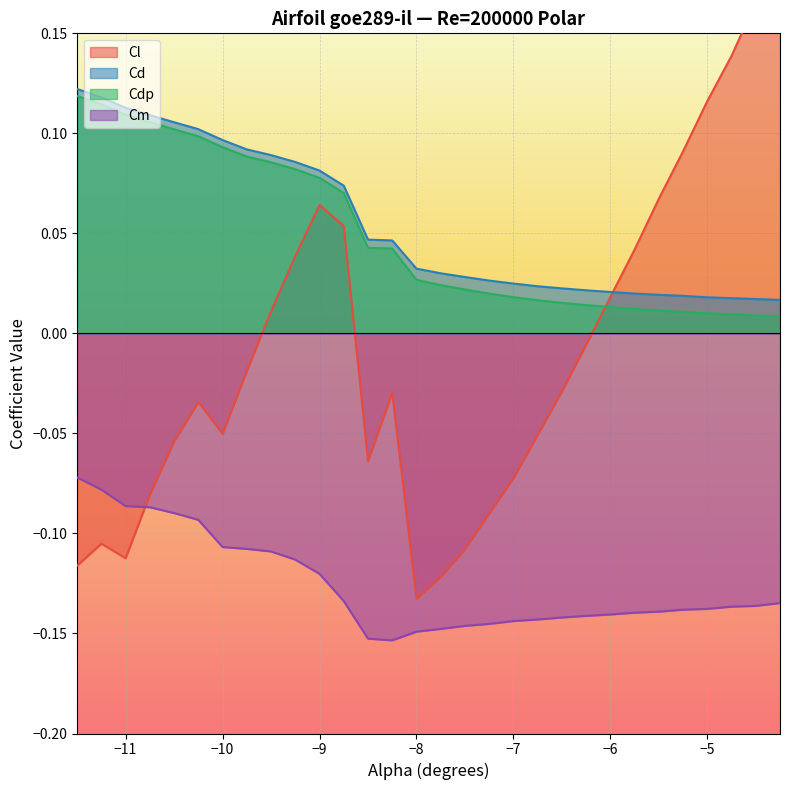

True or false: Cd and Cm cross at least once.

False